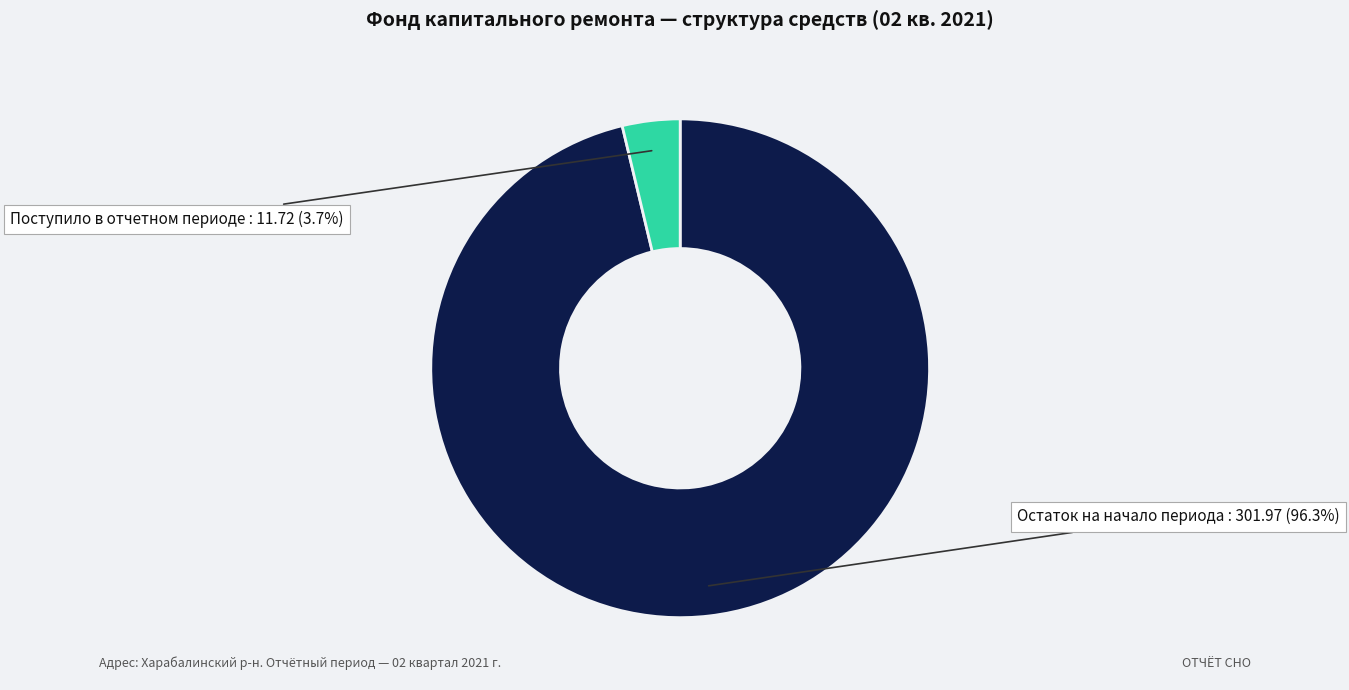

Is there a majority slice in this chart?

Yes